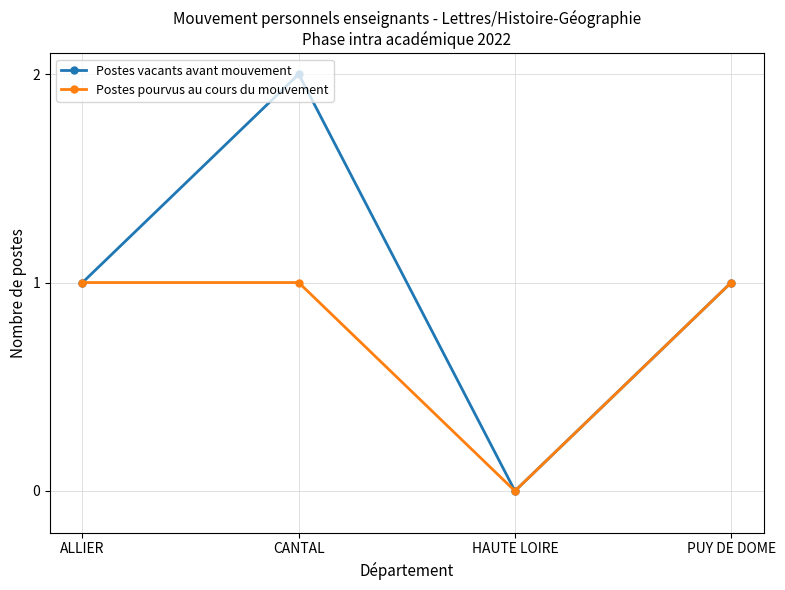

How many series are shown in this chart?

2